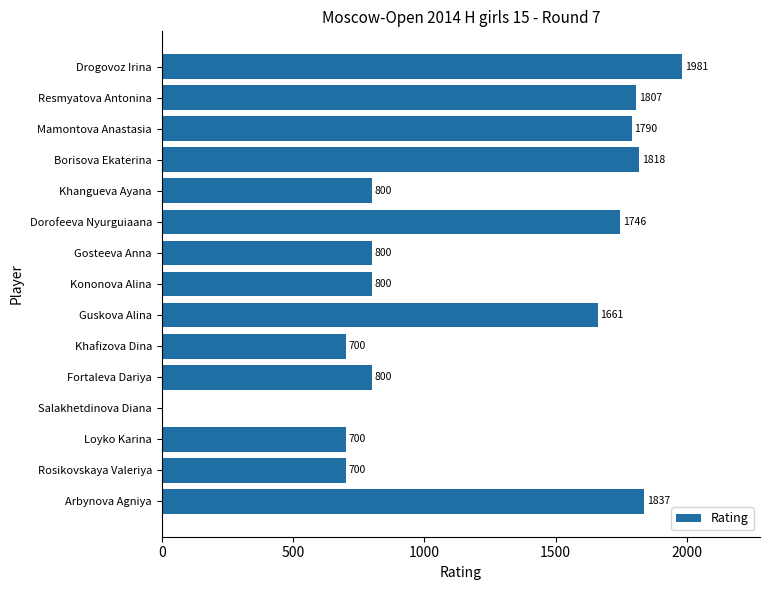

What is the sum of all values?

17940